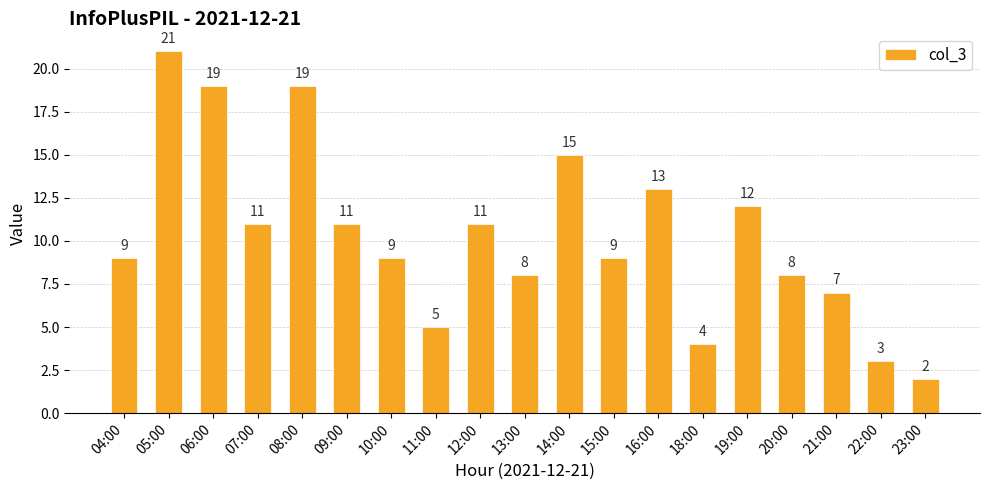

What is the minimum value shown in the chart?

2